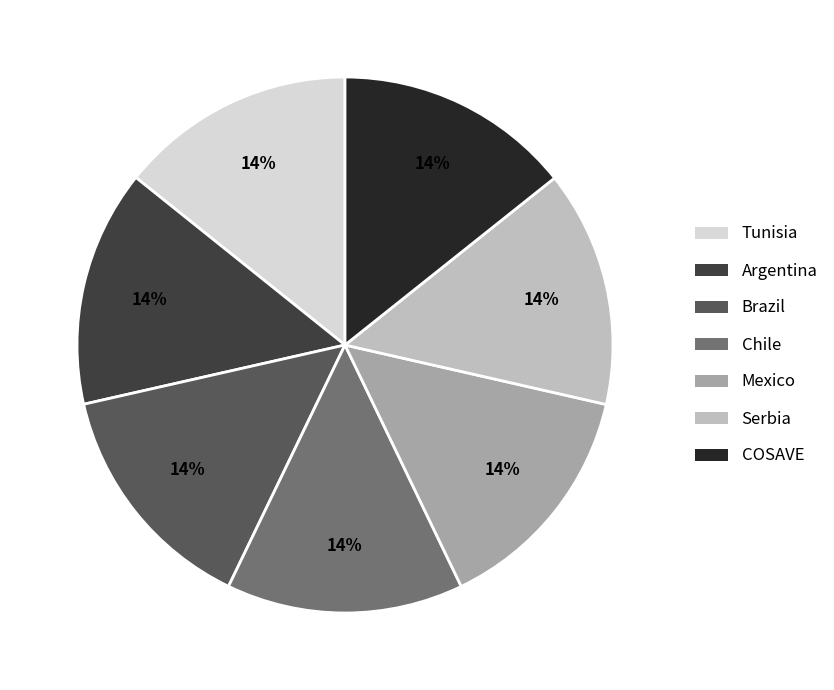

What percentage is the Chile slice, to the nearest percent?

14%